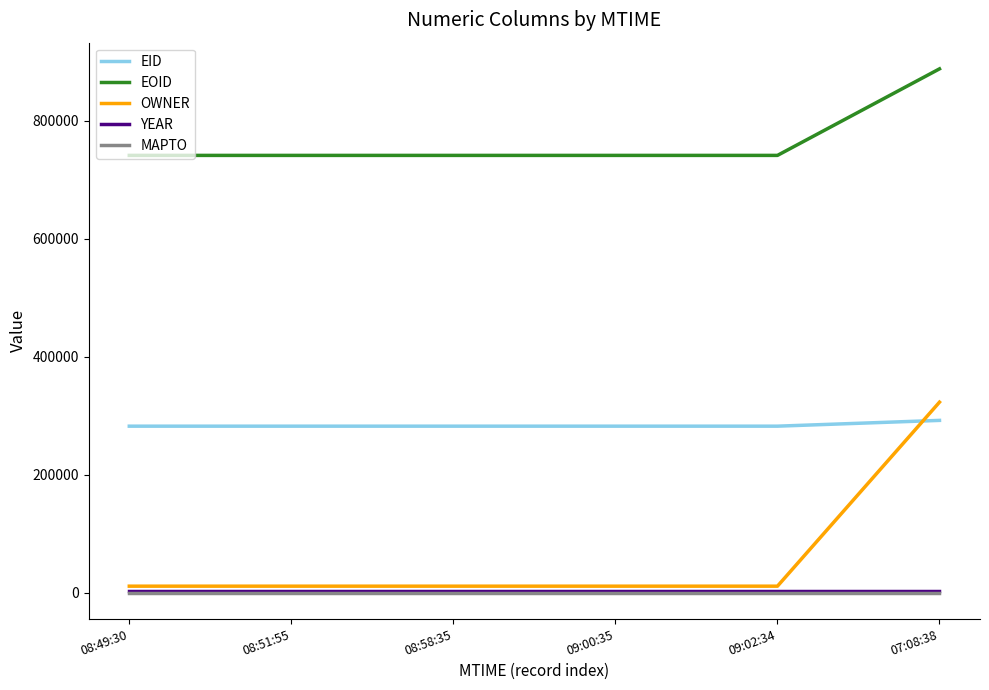

True or false: YEAR and EOID intersect in this chart.

False